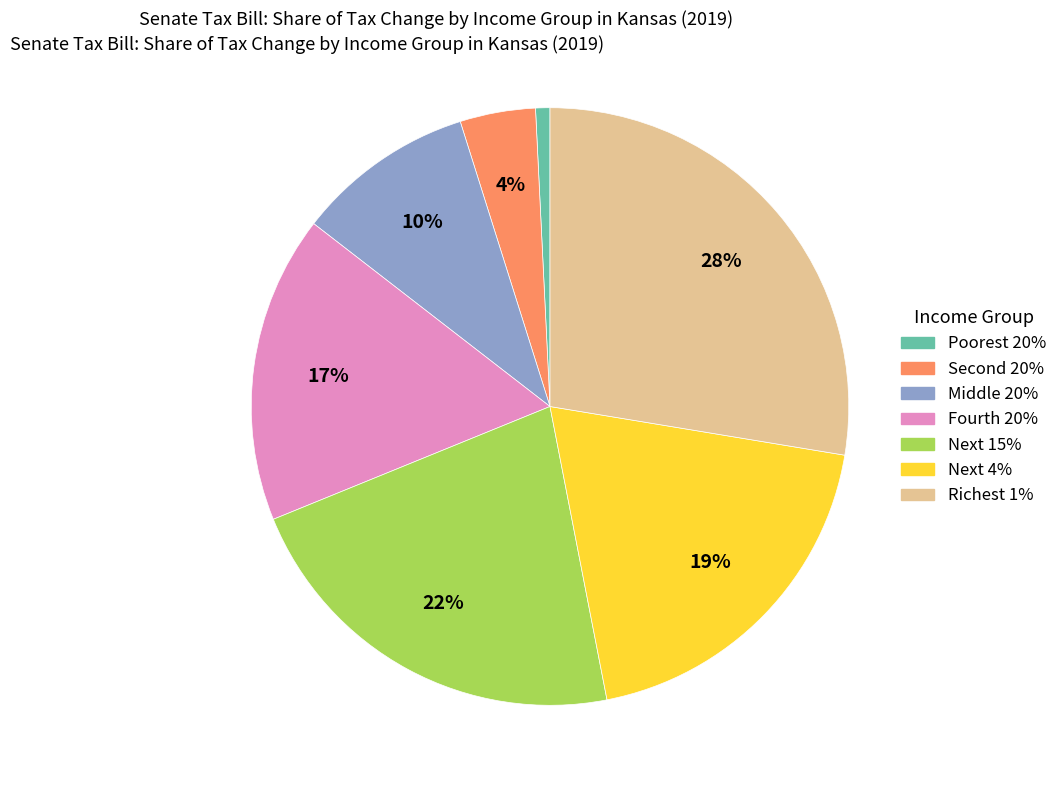

Does any single category account for the majority?

No